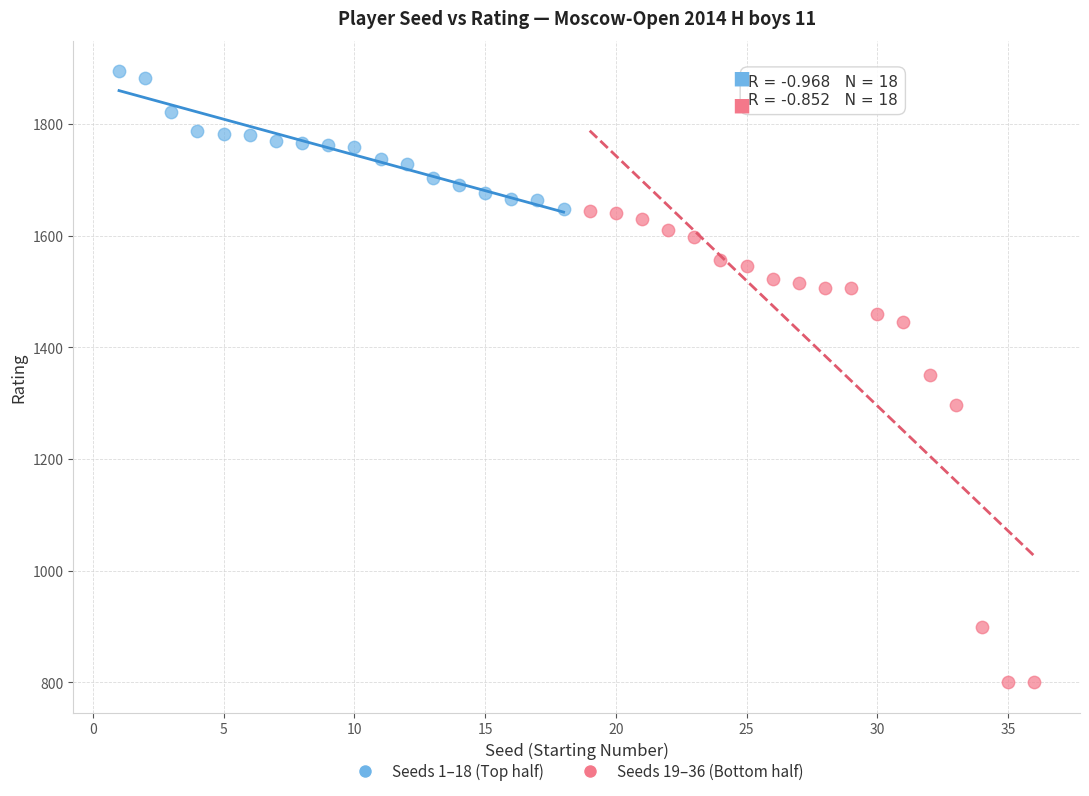

What are all the series names shown in the legend?

Seeds 1–18 (Top half), Seeds 19–36 (Bottom half)